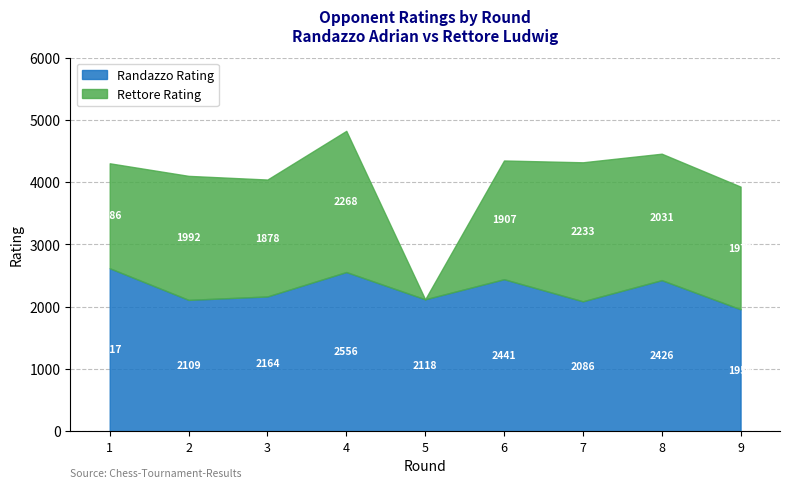

What is the value of the Randazzo Rating point at the 2nd from the left?

2109